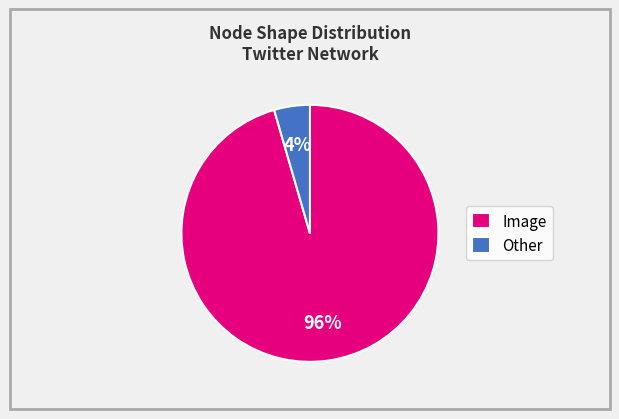

True or false: Image accounts for 96% of the total.

True